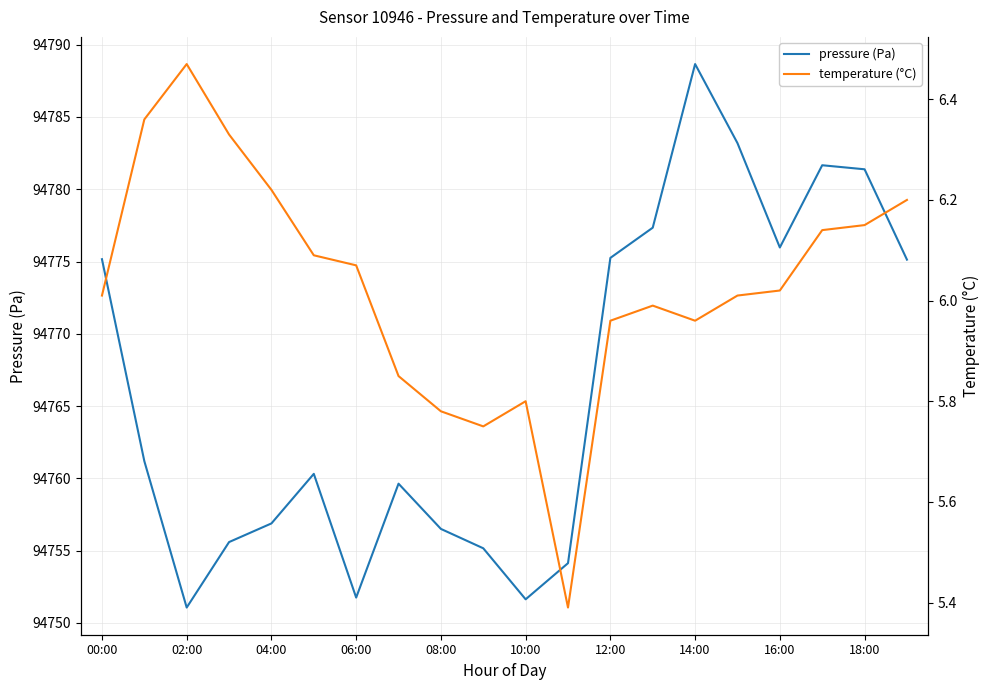

Reading left to right, transcribe all the data shown in this chart.

pressure (Pa): 94775.2	94761.2	94751.1	94755.6	94756.9	94760.3	94751.8	94759.6	94756.5	94755.2	94751.6	94754.1	94775.2	94777.3	94788.7	94783.2	94776.0	94781.7	94781.4	94775.1
temperature (°C): 6.0	6.4	6.5	6.3	6.2	6.1	6.1	5.8	5.8	5.8	5.8	5.4	6.0	6.0	6.0	6.0	6.0	6.1	6.2	6.2